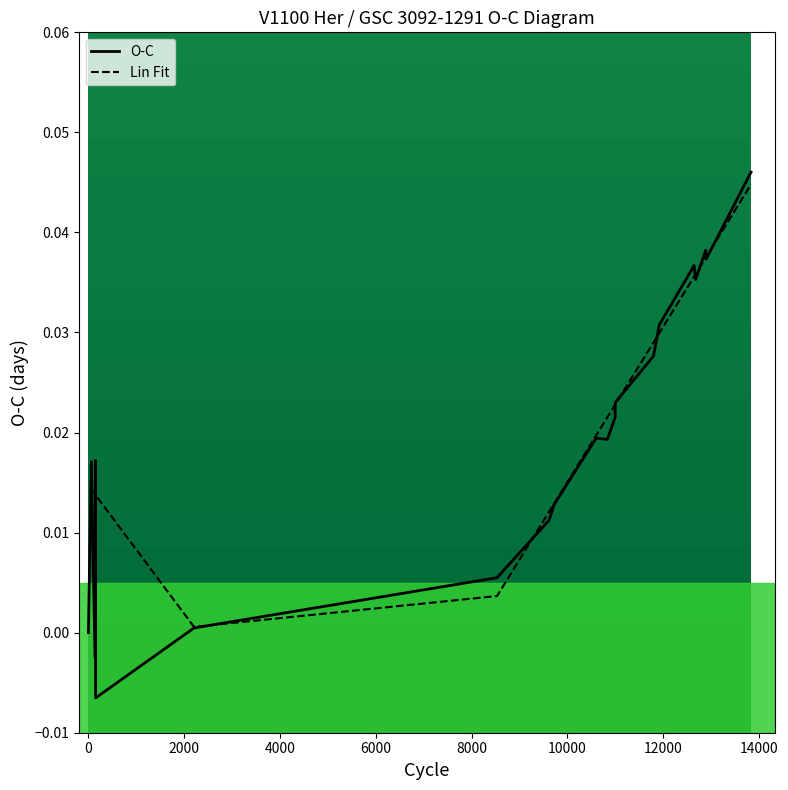

Which label corresponds to the smallest value in the chart?

150